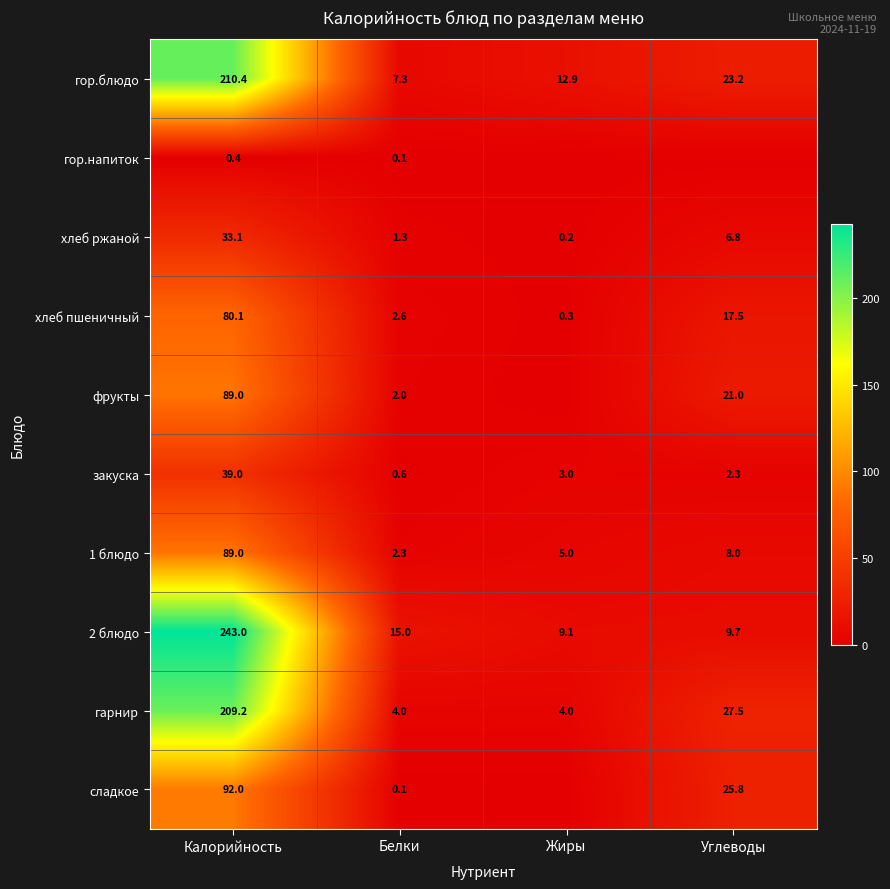

What is the sum of the гарнир values at Калорийность and Белки?

213.2